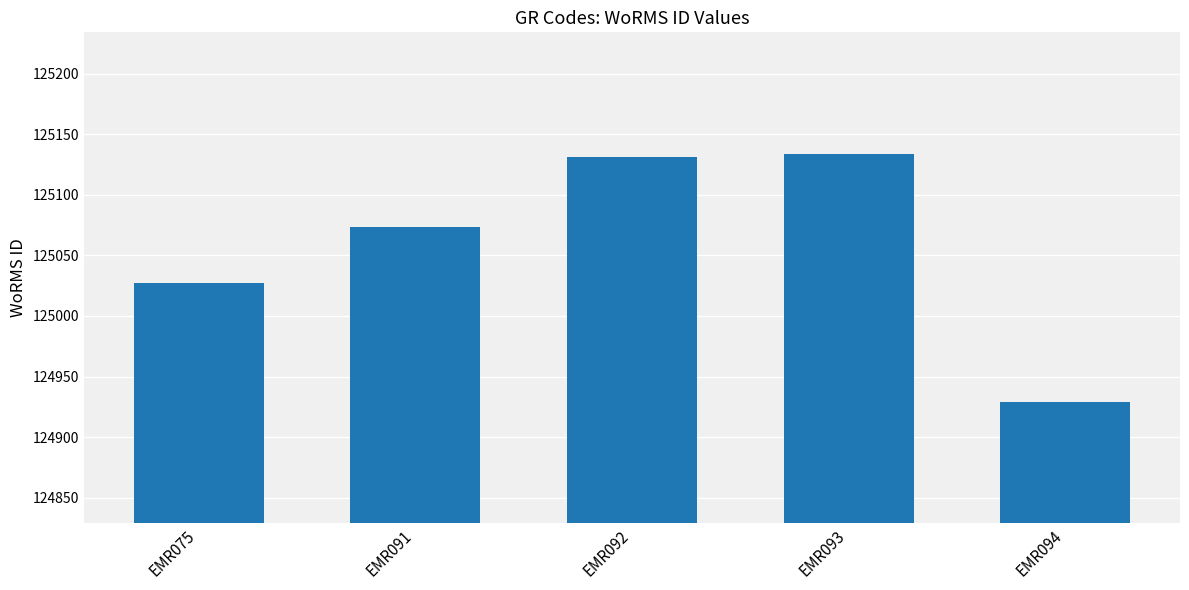

Is it true that the value at EMR094 is 193170?

False